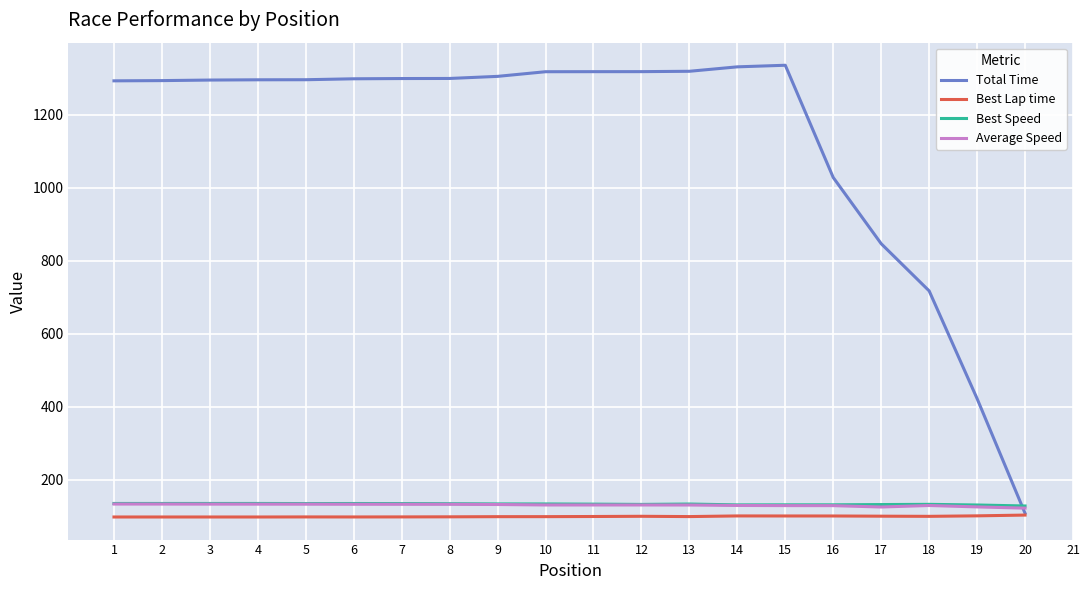

At which label is Total Time closest to 722?

18